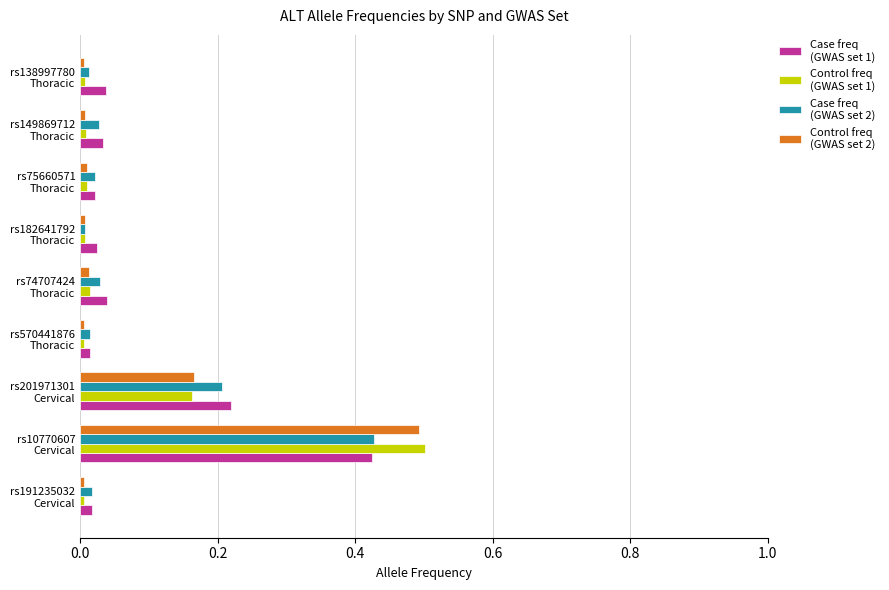

What is the maximum value shown in the chart?

0.5